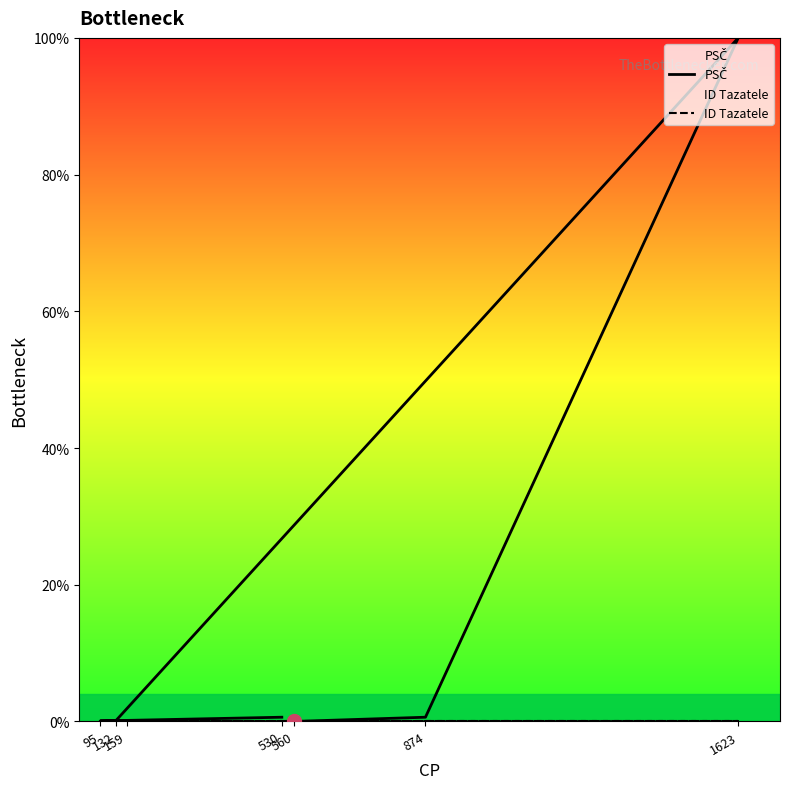

What are all the series names shown in the legend?

PSČ, ID Tazatele